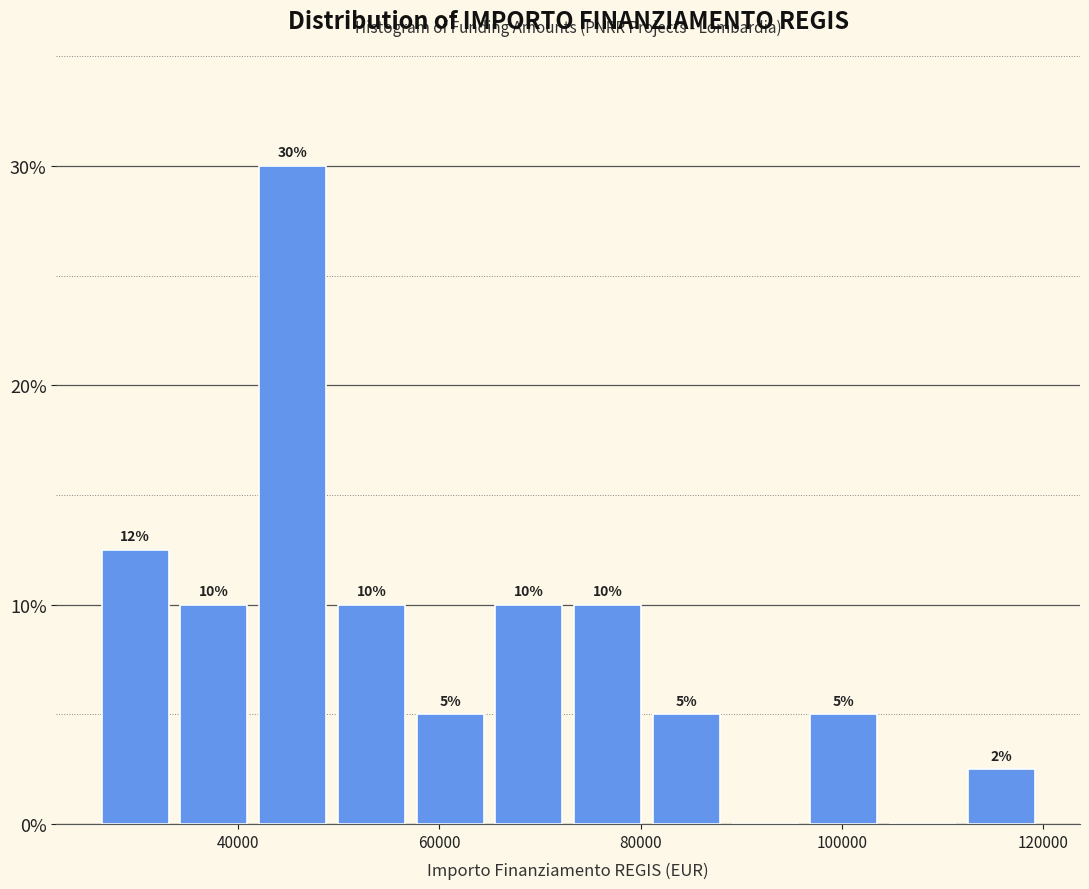

Around what value on the x-axis is the tallest bar? Give the approximate position of its centre, as read against the axis.

46000